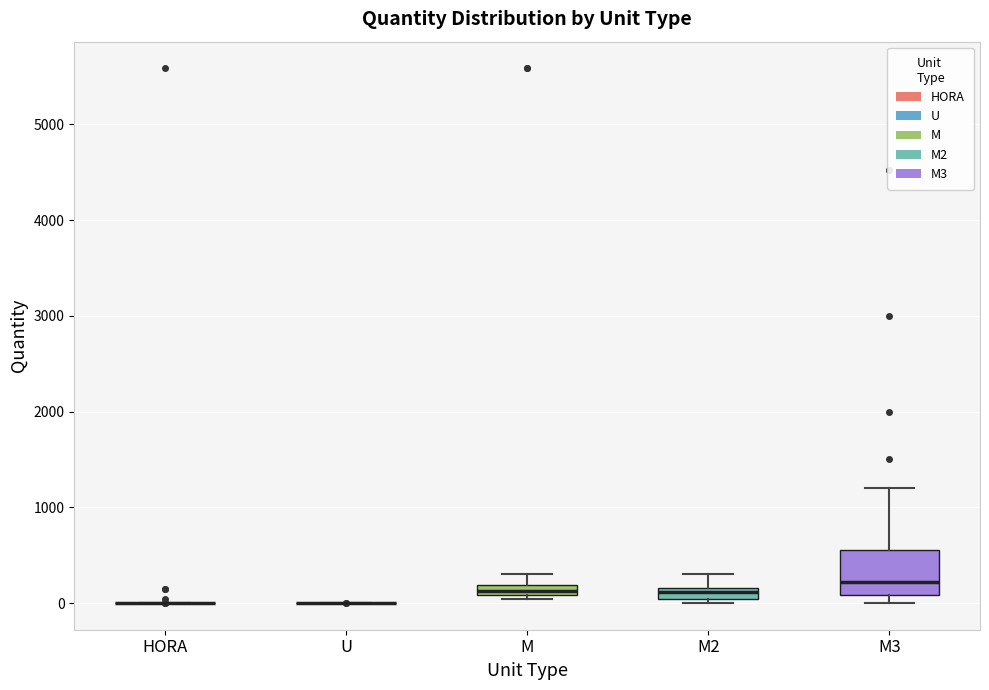

Comparing the boxes themselves (not the whiskers), which one is the tallest?

M3